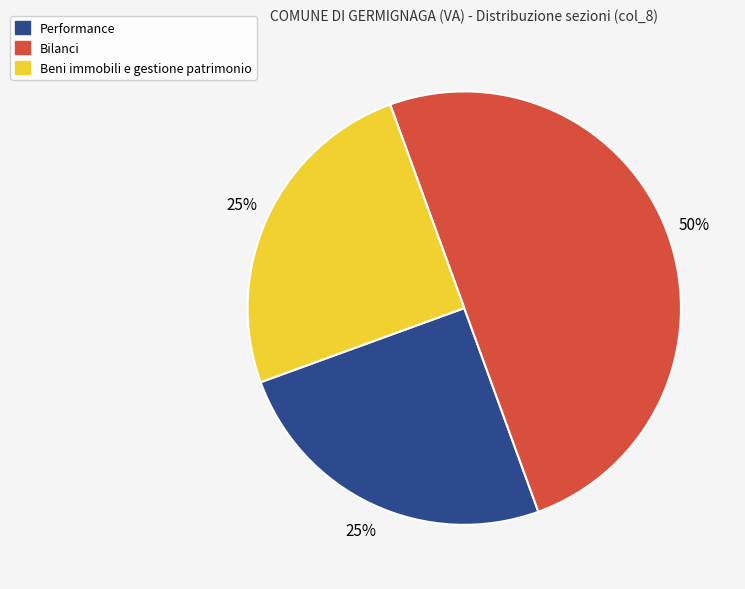

Which slice is the largest?

Bilanci